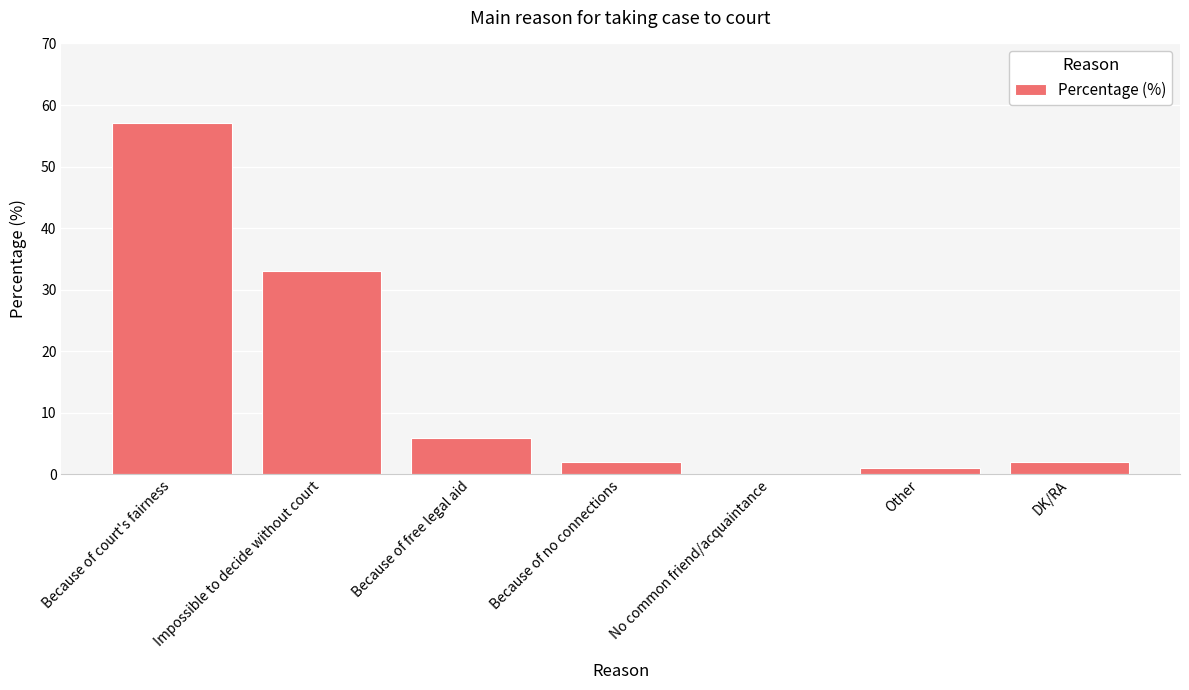

What is the maximum value shown in the chart?

57